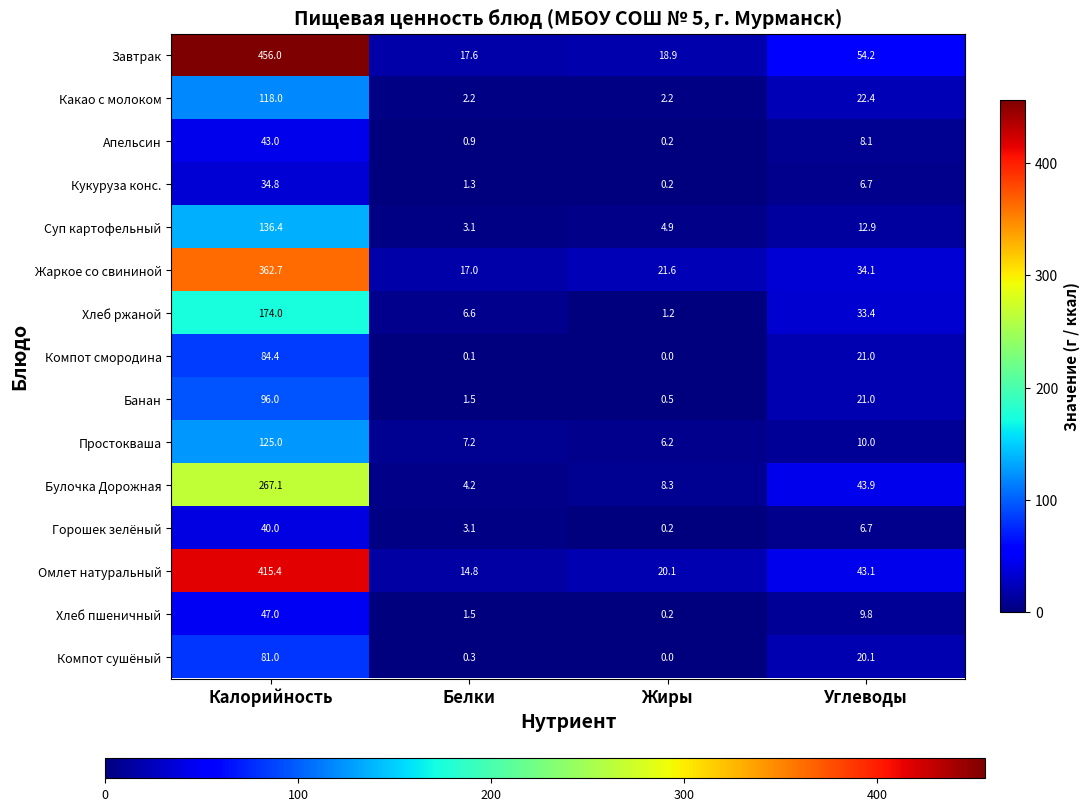

At how many categories does at least one series exceed 247?

1